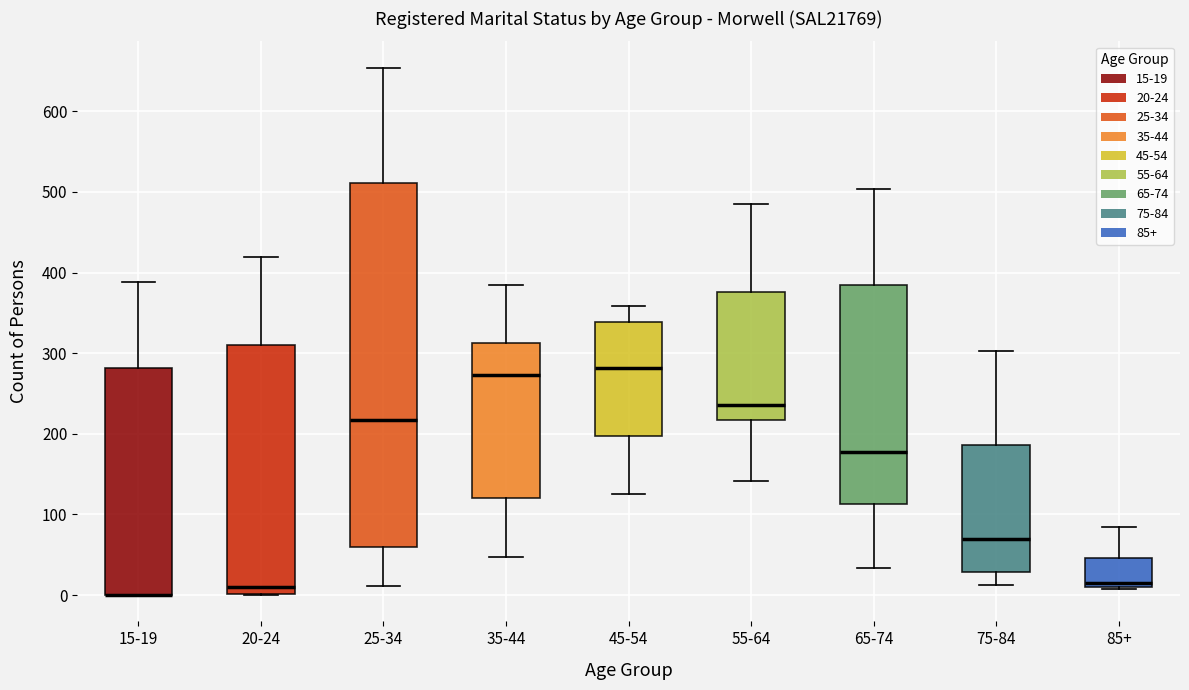

Where is the upper edge of the box for 75-84 on the y-axis? The values are not printed on the chart, so give them approximately, as read against the axis.

190